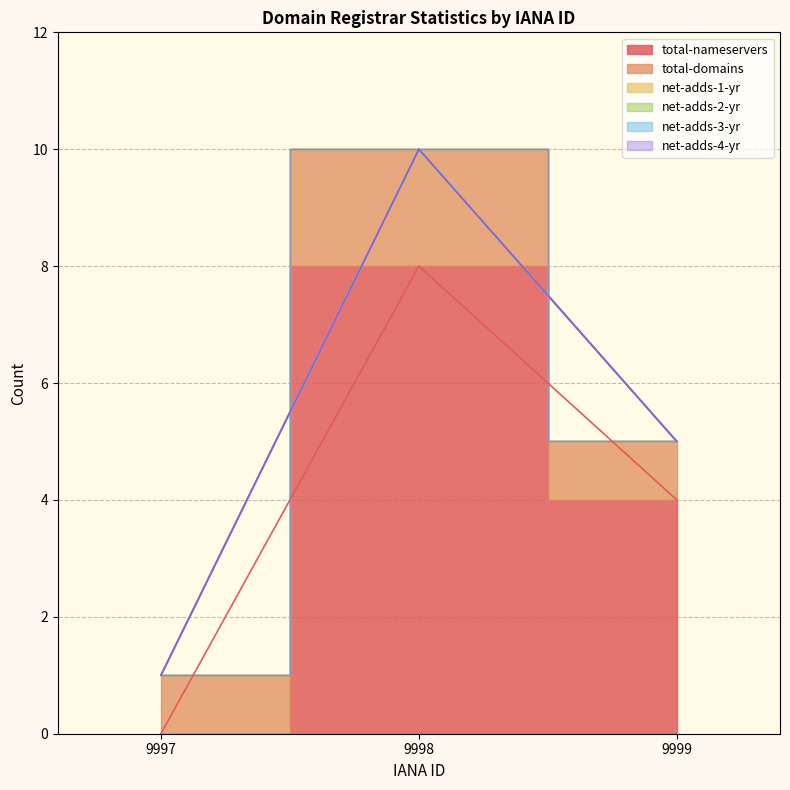

What are all the series names shown in the legend?

total-nameservers, total-domains, net-adds-1-yr, net-adds-2-yr, net-adds-3-yr, net-adds-4-yr